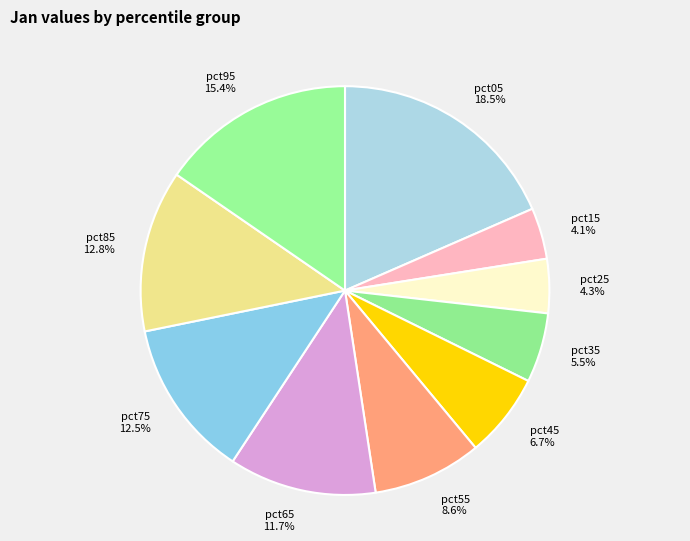

To the nearest percent, what is the difference between the pct95 and pct15 slice percentages?

11%